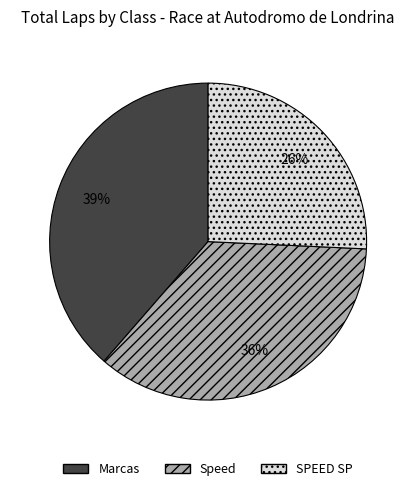

Is it true that Speed is 42% of the pie?

False